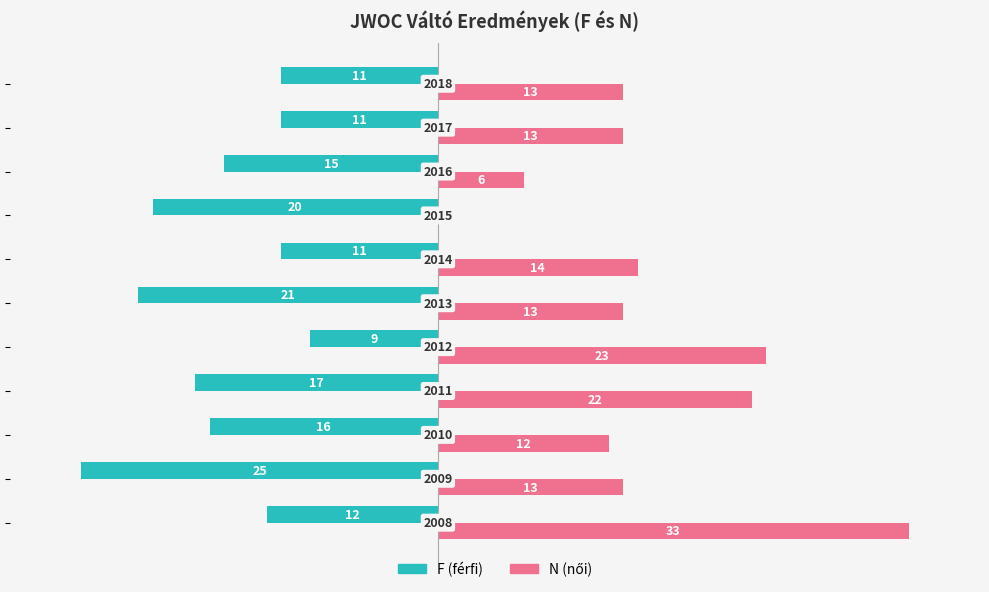

Which series has the widest spread of values?

N (női)